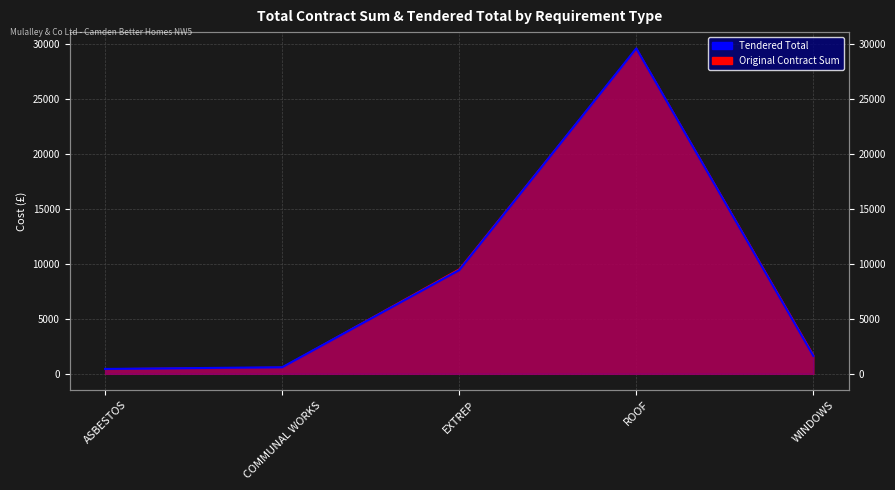

Where is the first local maximum?

ROOF